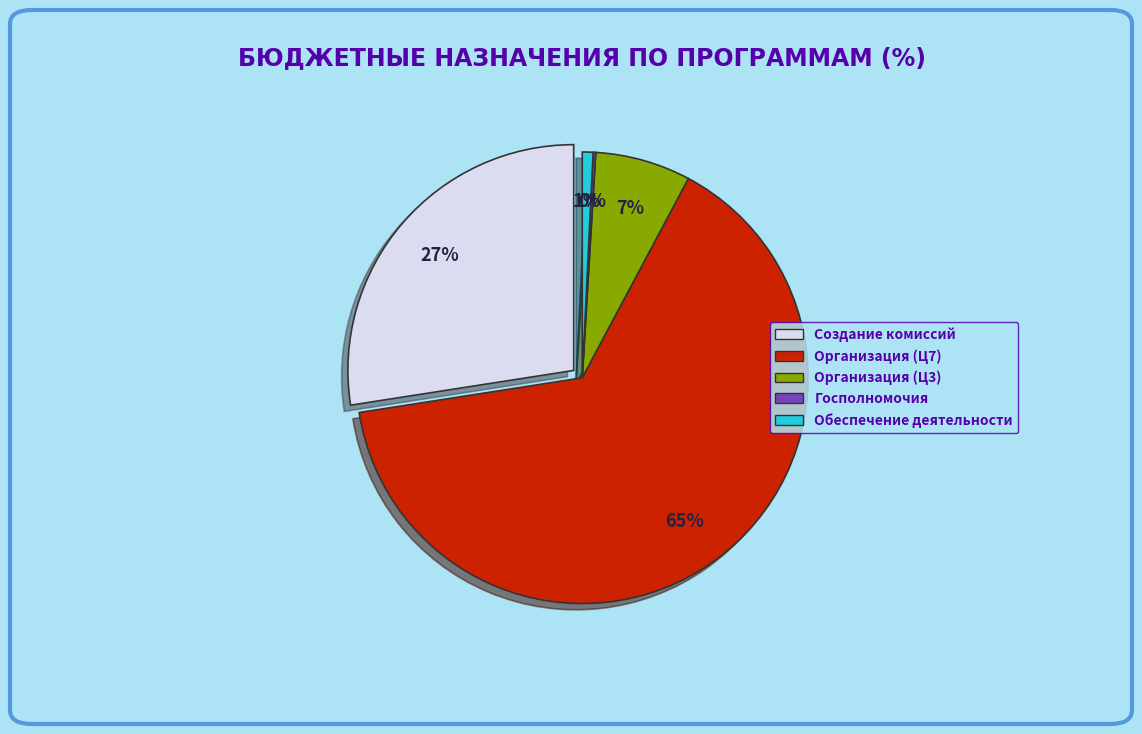

What is the majority slice?

Организация деятельности (Ц7)